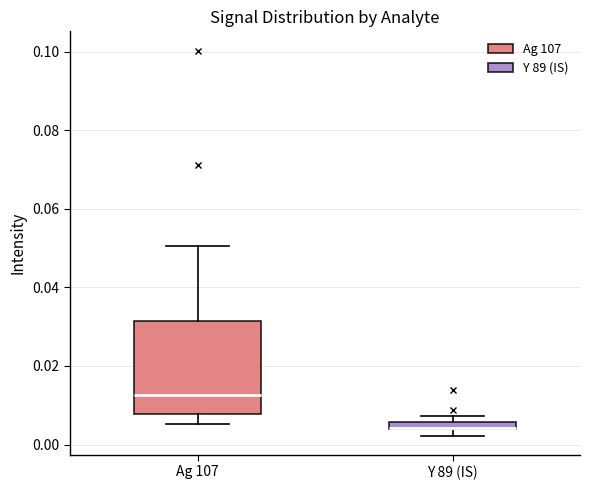

Which box has the lowest median line?

Y 89 (IS)